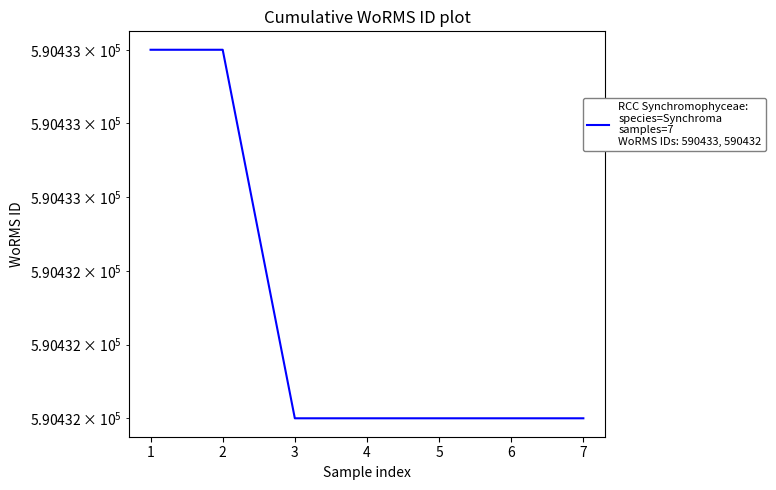

What is the average value?

590432